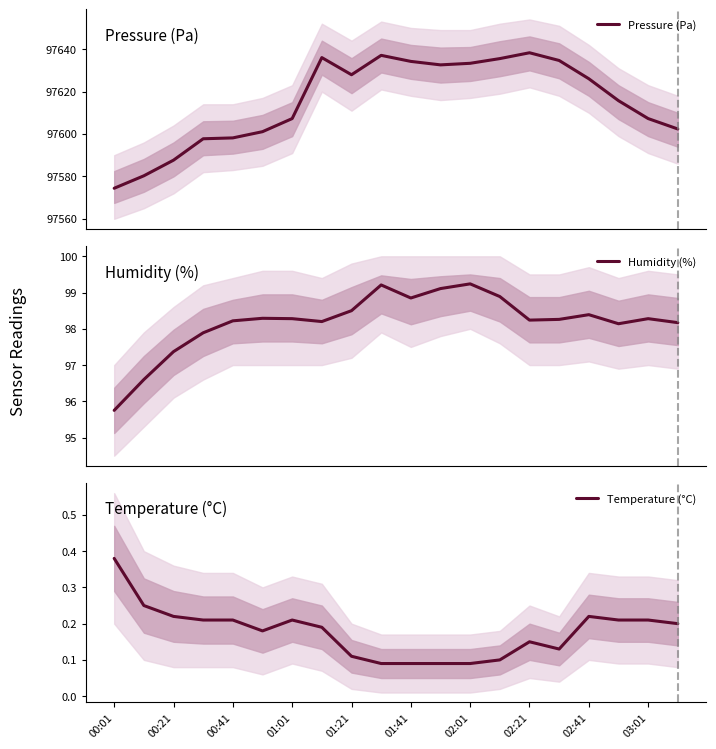

Which category has the highest value in the Temperature (°C) series?

00:01